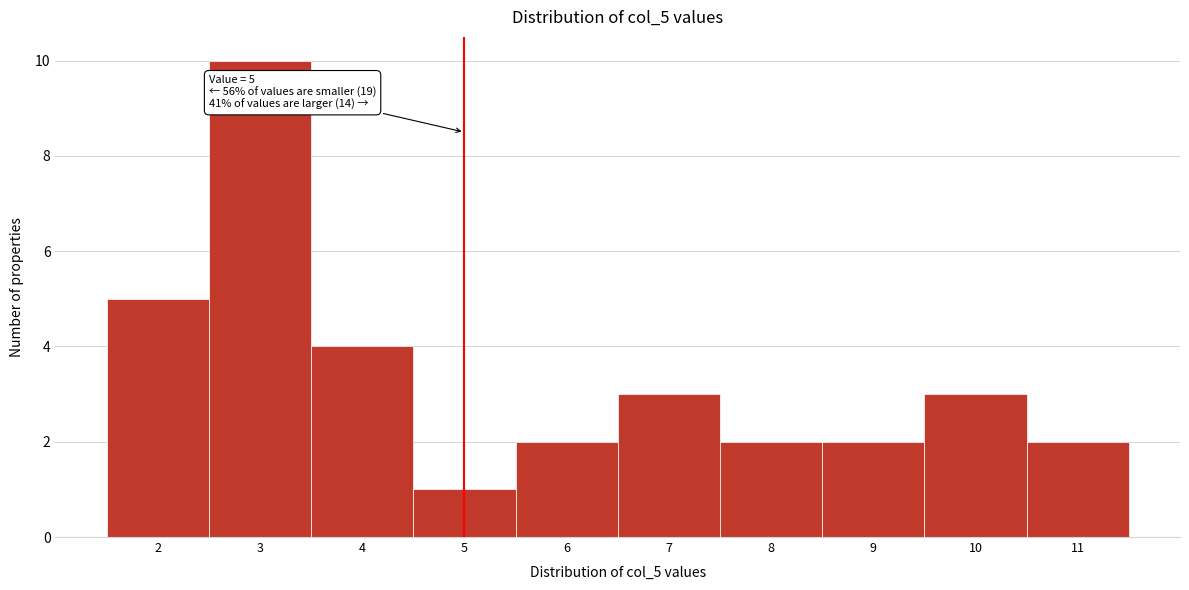

Which range on the x-axis has the tallest bar?

2.5 to 3.5